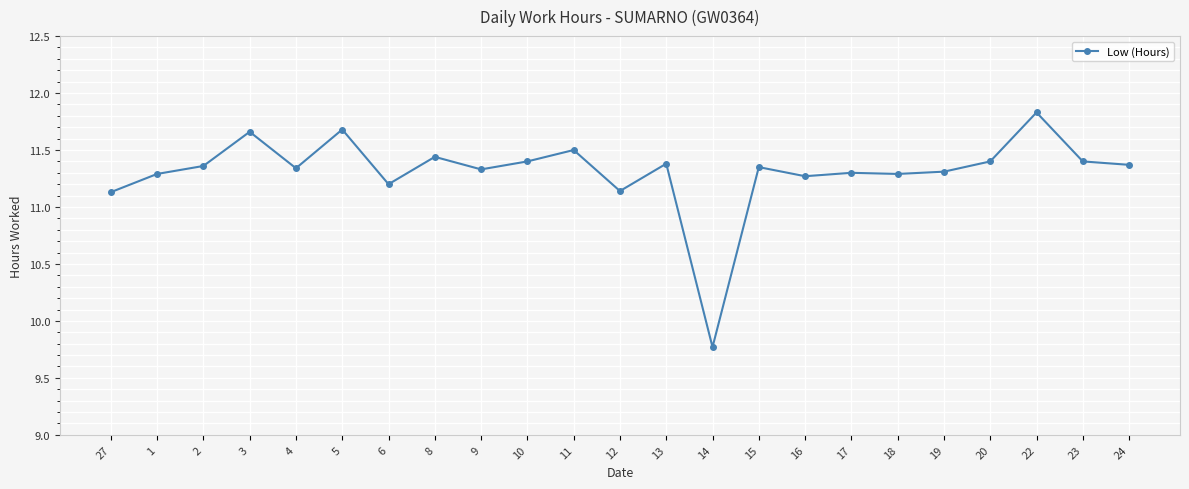

What is the sum of all values?

260.1